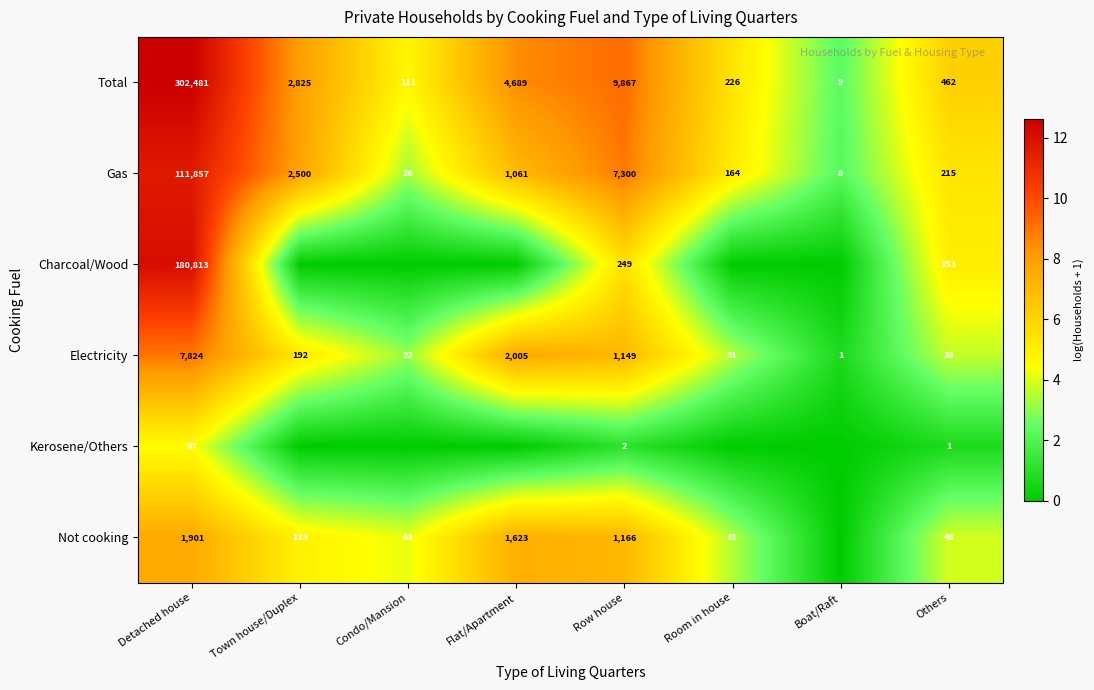

How many values in the Electricity series are below 192?

4